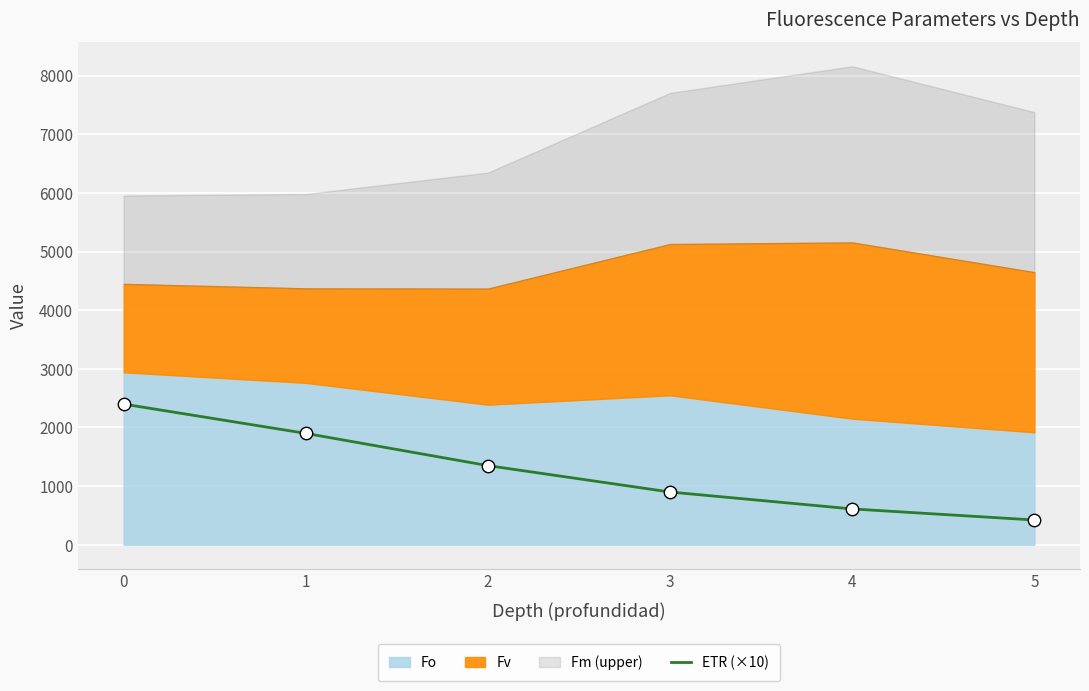

Between 1 and 3, which is larger?

1